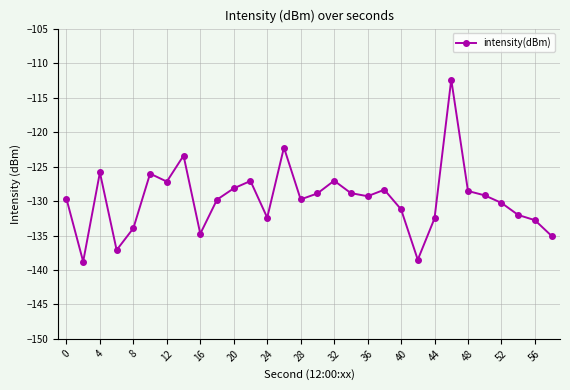

What is the average value?

-129.7